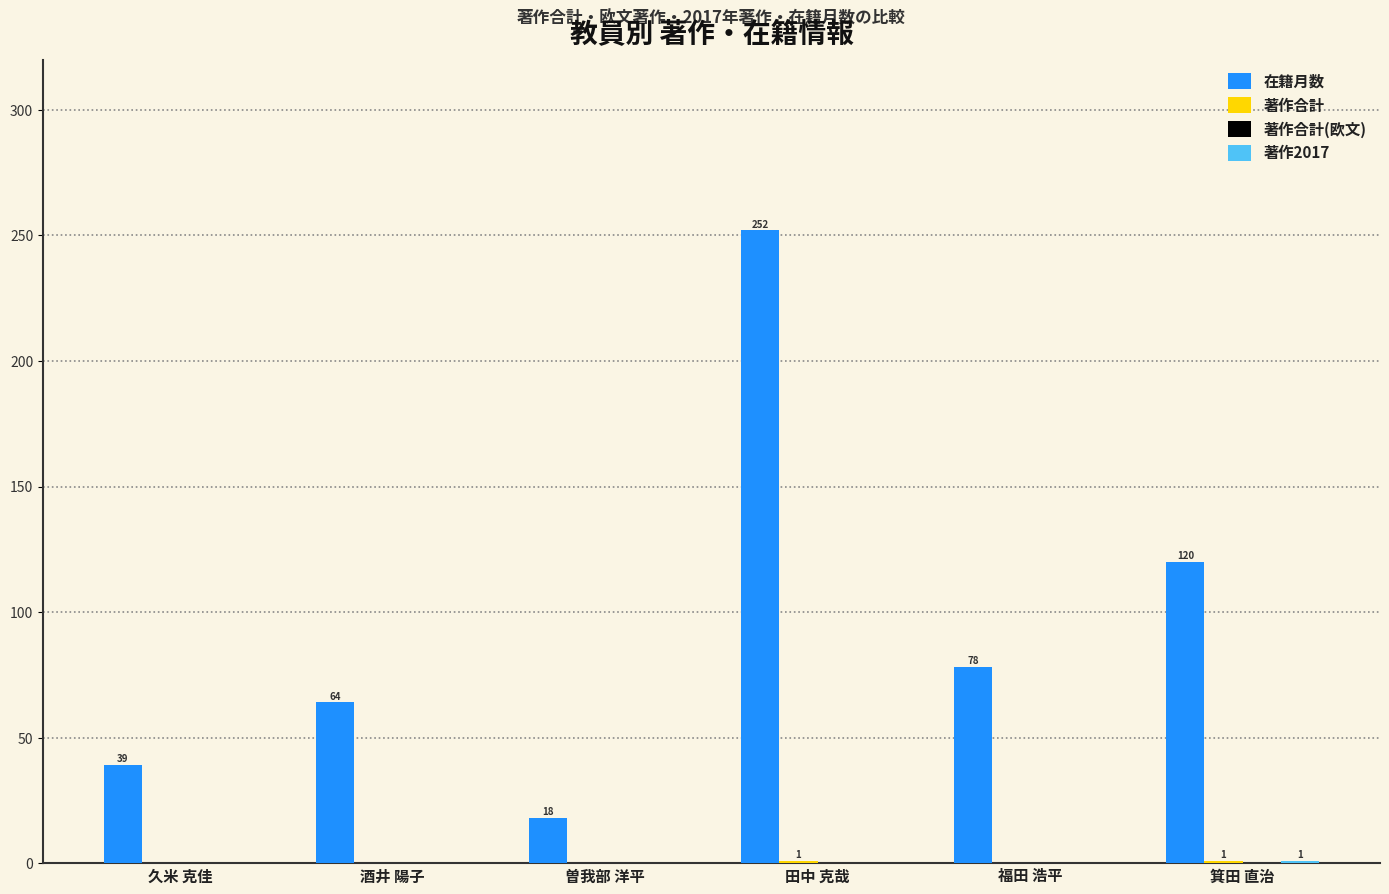

Between 久米 克佳 and 福田 浩平, which series saw the biggest shift?

在籍月数